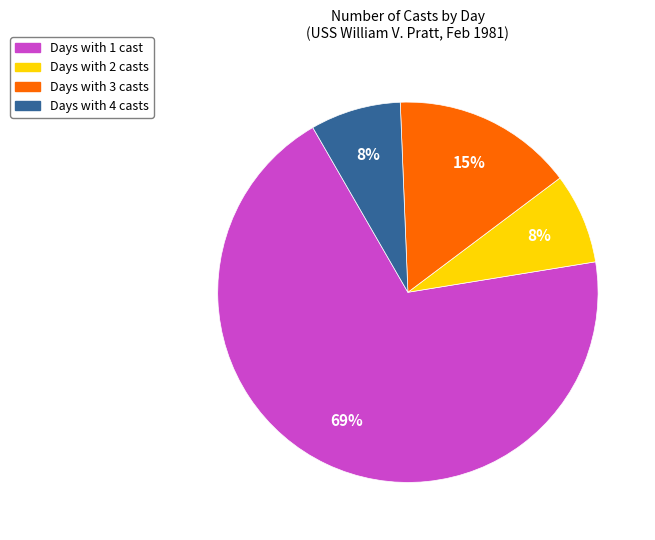

To the nearest percent, what is the average slice percentage?

25%